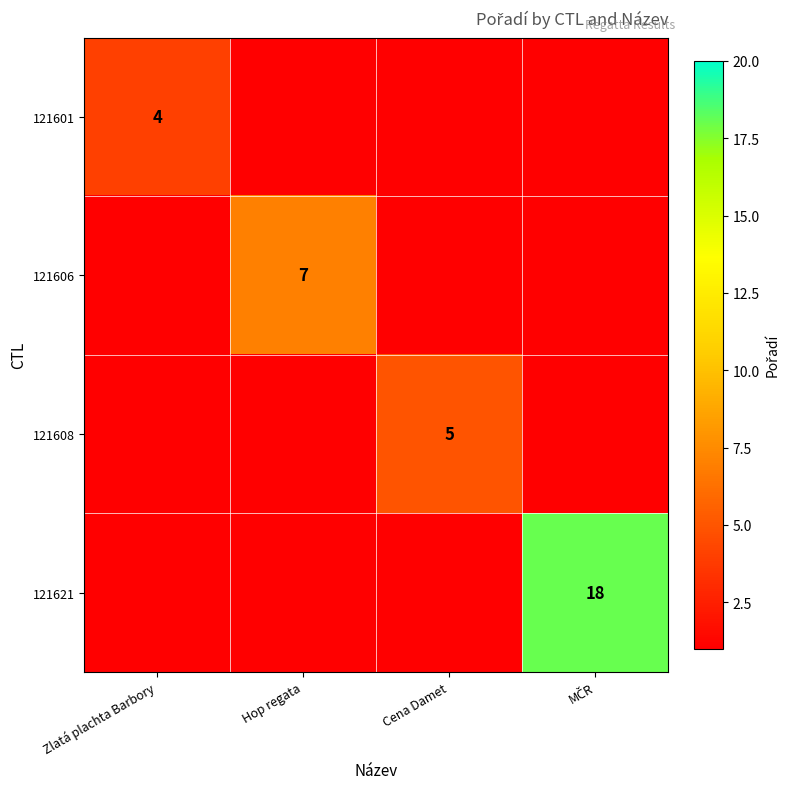

True or false: 121601 has a value of 4 at Zlatá plachta Barbory.

True